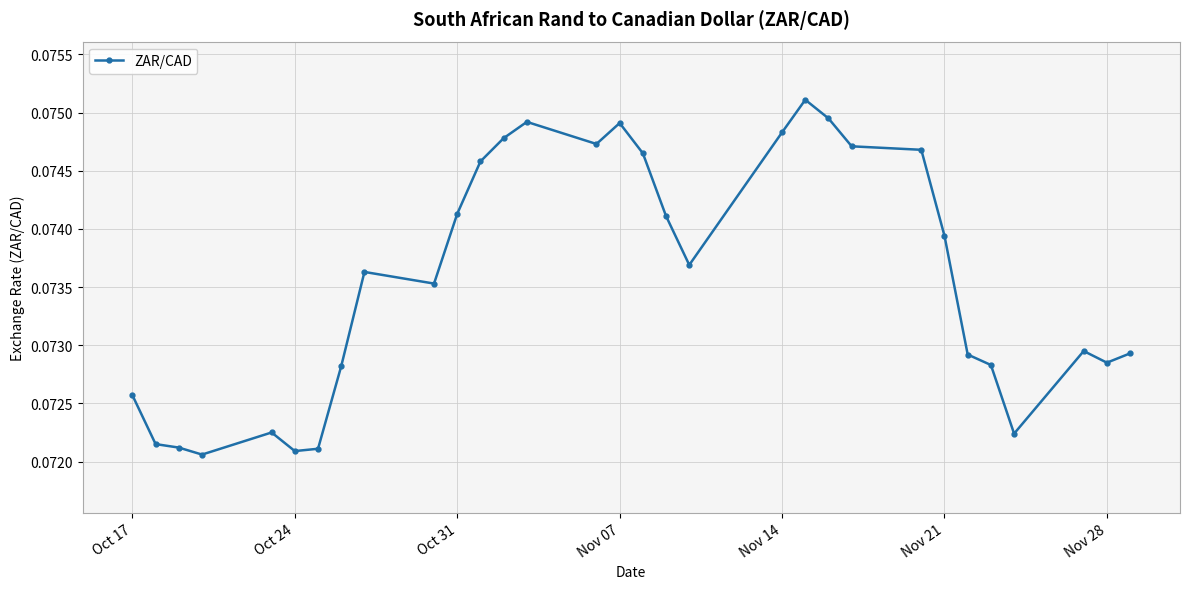

How many values are between 0 and 1?

31